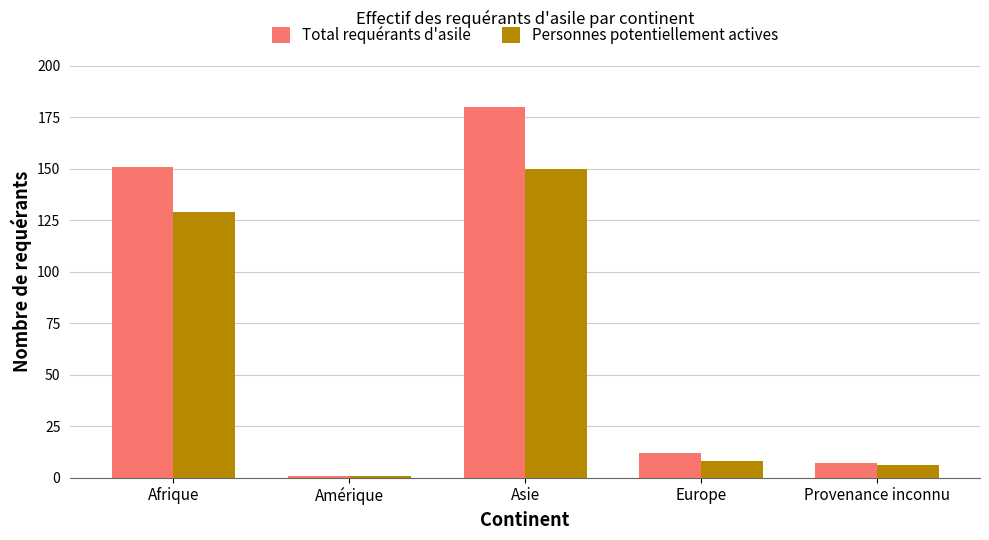

Between Afrique and Europe, which series saw the biggest shift?

Total requérants d'asile